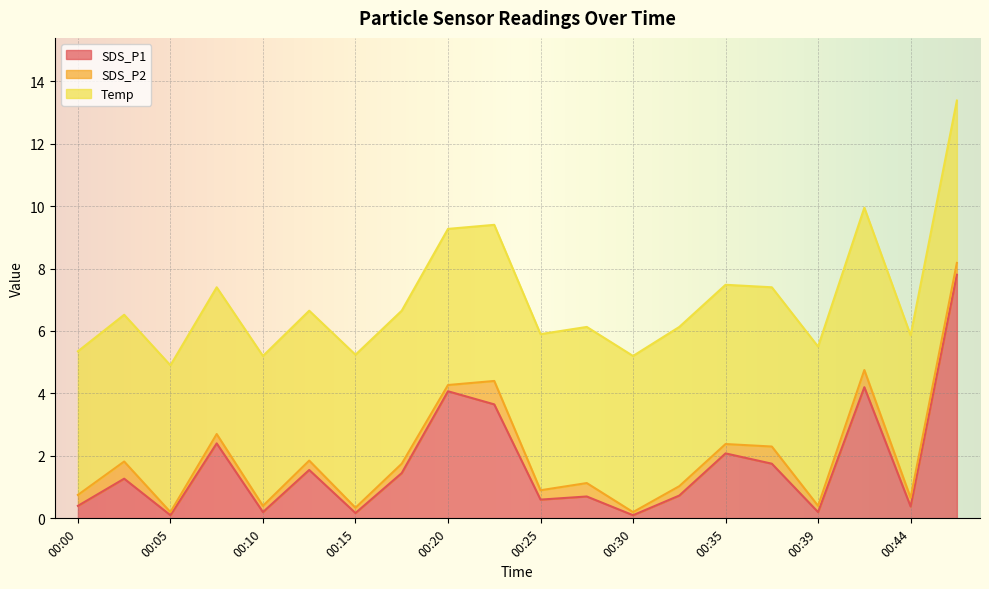

At which category is the sum across all series the highest?

00:47